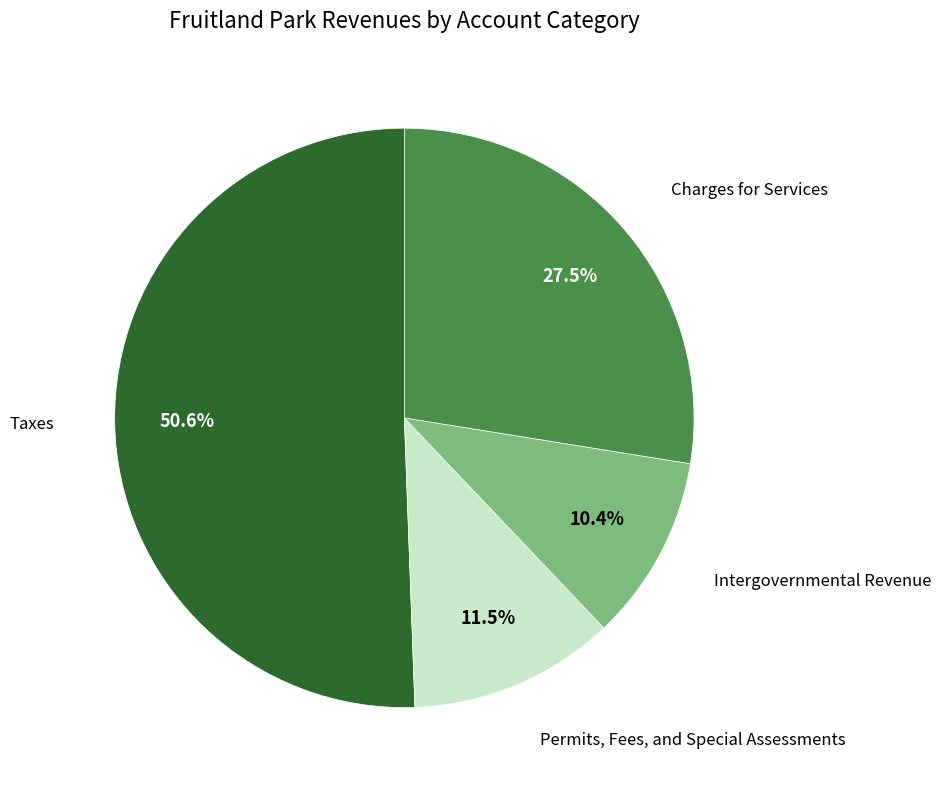

Is there any slice that represents more than half of the pie?

Yes